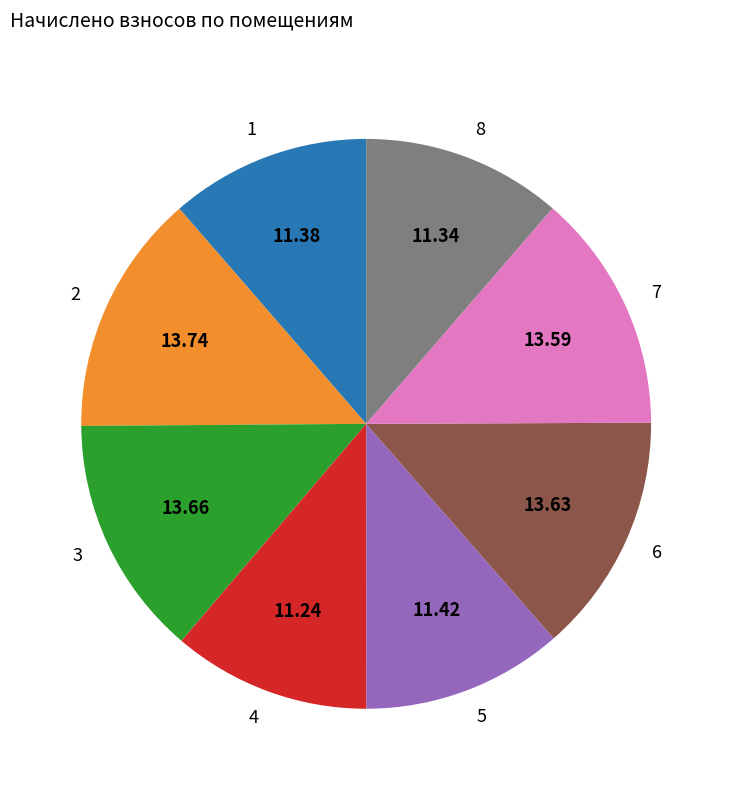

Is it true that 6 is 14% of the pie?

True